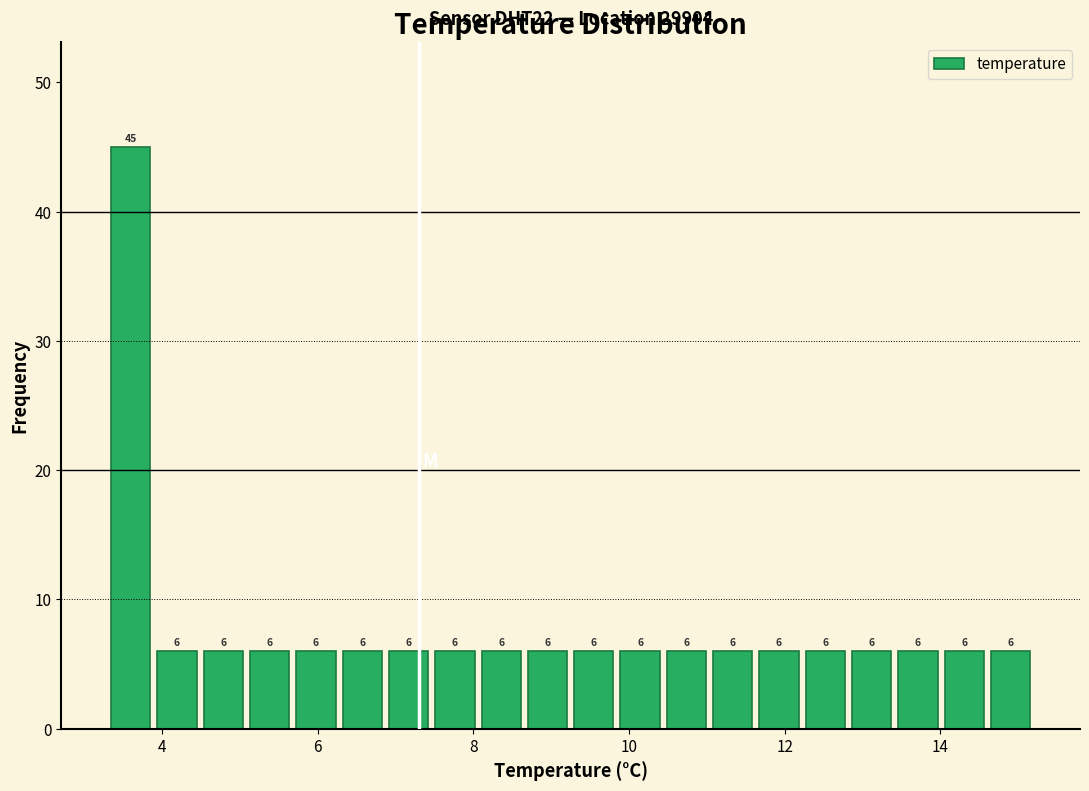

Around what value on the x-axis is the tallest bar? Give the approximate position of its centre, as read against the axis.

3.6